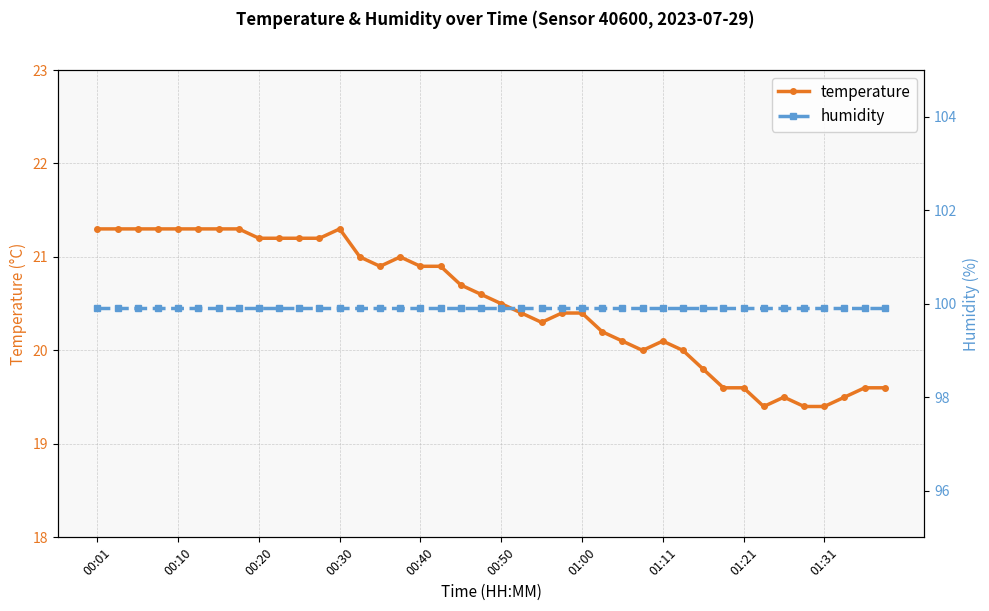

What is the sum of all humidity values?

3996.0